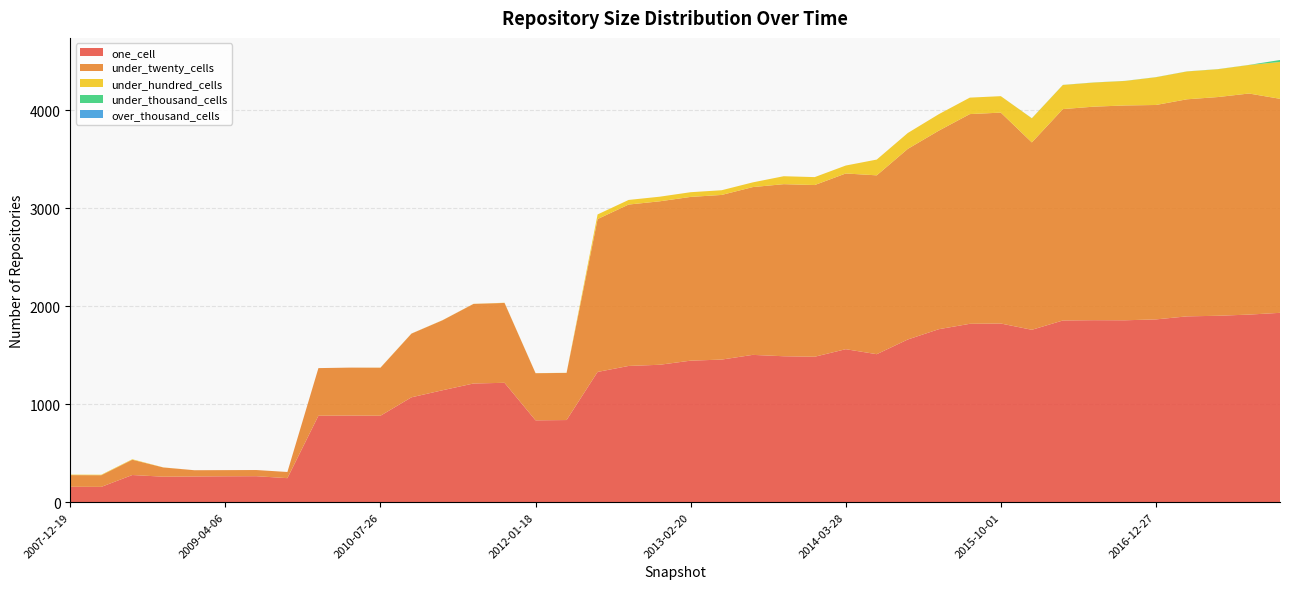

Reading right to left, list all the values displayed in this chart.

one_cell: 2017-12-22=1932	2017-10-12=1914	2017-07-24=1902	2017-04-12=1896	2016-12-27=1865	2016-10-07=1856	2016-07-04=1857	2016-04-05=1854	2016-01-04=1759	2015-10-01=1823	2015-07-03=1820	2015-04-09=1765	2015-01-19=1660	2014-09-08=1510	2014-03-28=1561	2013-12-20=1484	2013-09-10=1489	2013-07-09=1503	2013-05-21=1455	2013-02-20=1444	2012-12-11=1402	2012-10-31=1390	2012-07-13=1329	2012-03-26=838	2012-01-18=835	2011-09-05=1218	2011-06-10=1211	2011-02-21=1142	2010-11-17=1070	2010-07-26=882	2010-04-01=884	2009-12-16=882	2009-09-25=245	2009-06-17=265	2009-04-06=264	2008-12-17=262	2008-10-10=260	2008-06-27=277	2008-04-01=156	2007-12-19=157
under_twenty_cells: 2017-12-22=2184	2017-10-12=2256	2017-07-24=2232	2017-04-12=2215	2016-12-27=2188	2016-10-07=2192	2016-07-04=2179	2016-04-05=2157	2016-01-04=1912	2015-10-01=2152	2015-07-03=2140	2015-04-09=2026	2015-01-19=1945	2014-09-08=1825	2014-03-28=1793	2013-12-20=1752	2013-09-10=1756	2013-07-09=1712	2013-05-21=1680	2013-02-20=1671	2012-12-11=1668	2012-10-31=1647	2012-07-13=1560	2012-03-26=481	2012-01-18=481	2011-09-05=815	2011-06-10=812	2011-02-21=714	2010-11-17=650	2010-07-26=490	2010-04-01=489	2009-12-16=486	2009-09-25=63	2009-06-17=63	2009-04-06=63	2008-12-17=64	2008-10-10=94	2008-06-27=156	2008-04-01=119	2007-12-19=119
under_hundred_cells: 2017-12-22=376	2017-10-12=291	2017-07-24=284	2017-04-12=284	2016-12-27=283	2016-10-07=250	2016-07-04=246	2016-04-05=246	2016-01-04=246	2015-10-01=168	2015-07-03=168	2015-04-09=168	2015-01-19=162	2014-09-08=161	2014-03-28=81	2013-12-20=81	2013-09-10=81	2013-07-09=48	2013-05-21=48	2013-02-20=48	2012-12-11=47	2012-10-31=47	2012-07-13=47	2012-03-26=1	2012-01-18=1	2011-09-05=2	2011-06-10=1	2011-02-21=1	2010-11-17=1	2010-07-26=1	2010-04-01=0	2009-12-16=0	2009-09-25=0	2009-06-17=0	2009-04-06=0	2008-12-17=0	2008-10-10=1	2008-06-27=5	2008-04-01=5	2007-12-19=5
under_thousand_cells: 2017-12-22=20	2017-10-12=1	2017-07-24=1	2017-04-12=1	2016-12-27=1	2016-10-07=1	2016-07-04=1	2016-04-05=1	2016-01-04=1	2015-10-01=0	2015-07-03=0	2015-04-09=0	2015-01-19=0	2014-09-08=0	2014-03-28=0	2013-12-20=0	2013-09-10=0	2013-07-09=0	2013-05-21=0	2013-02-20=0	2012-12-11=0	2012-10-31=0	2012-07-13=0	2012-03-26=0	2012-01-18=0	2011-09-05=0	2011-06-10=0	2011-02-21=0	2010-11-17=0	2010-07-26=0	2010-04-01=0	2009-12-16=0	2009-09-25=0	2009-06-17=0	2009-04-06=0	2008-12-17=0	2008-10-10=0	2008-06-27=0	2008-04-01=0	2007-12-19=0
over_thousand_cells: 2017-12-22=0	2017-10-12=0	2017-07-24=0	2017-04-12=0	2016-12-27=0	2016-10-07=0	2016-07-04=0	2016-04-05=0	2016-01-04=0	2015-10-01=0	2015-07-03=0	2015-04-09=0	2015-01-19=0	2014-09-08=0	2014-03-28=0	2013-12-20=0	2013-09-10=0	2013-07-09=0	2013-05-21=0	2013-02-20=0	2012-12-11=0	2012-10-31=0	2012-07-13=0	2012-03-26=0	2012-01-18=0	2011-09-05=0	2011-06-10=0	2011-02-21=0	2010-11-17=0	2010-07-26=0	2010-04-01=0	2009-12-16=0	2009-09-25=0	2009-06-17=0	2009-04-06=0	2008-12-17=0	2008-10-10=0	2008-06-27=0	2008-04-01=0	2007-12-19=0